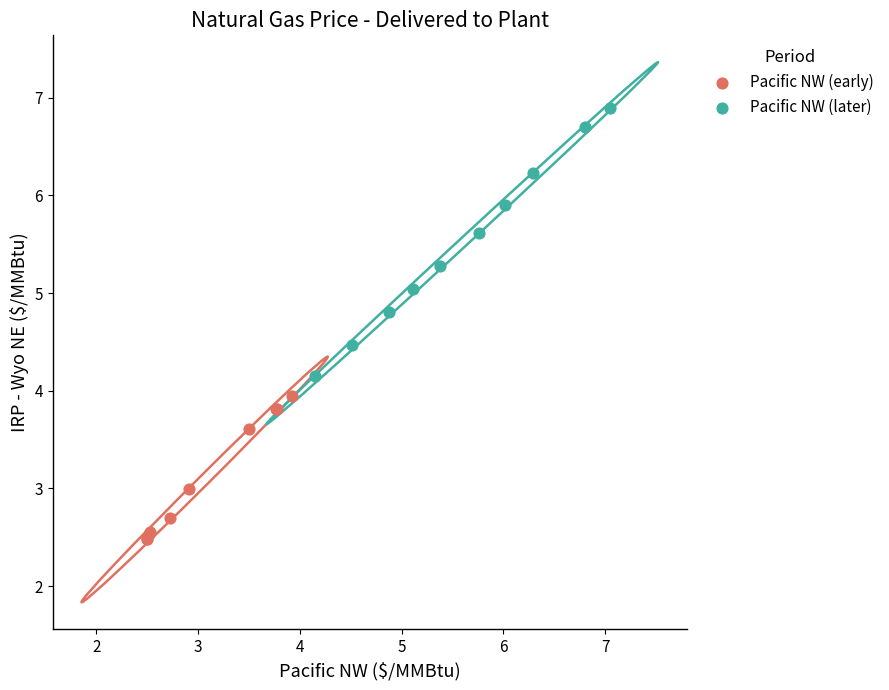

What are all the series names shown in the legend?

Pacific NW (early), Pacific NW (later)